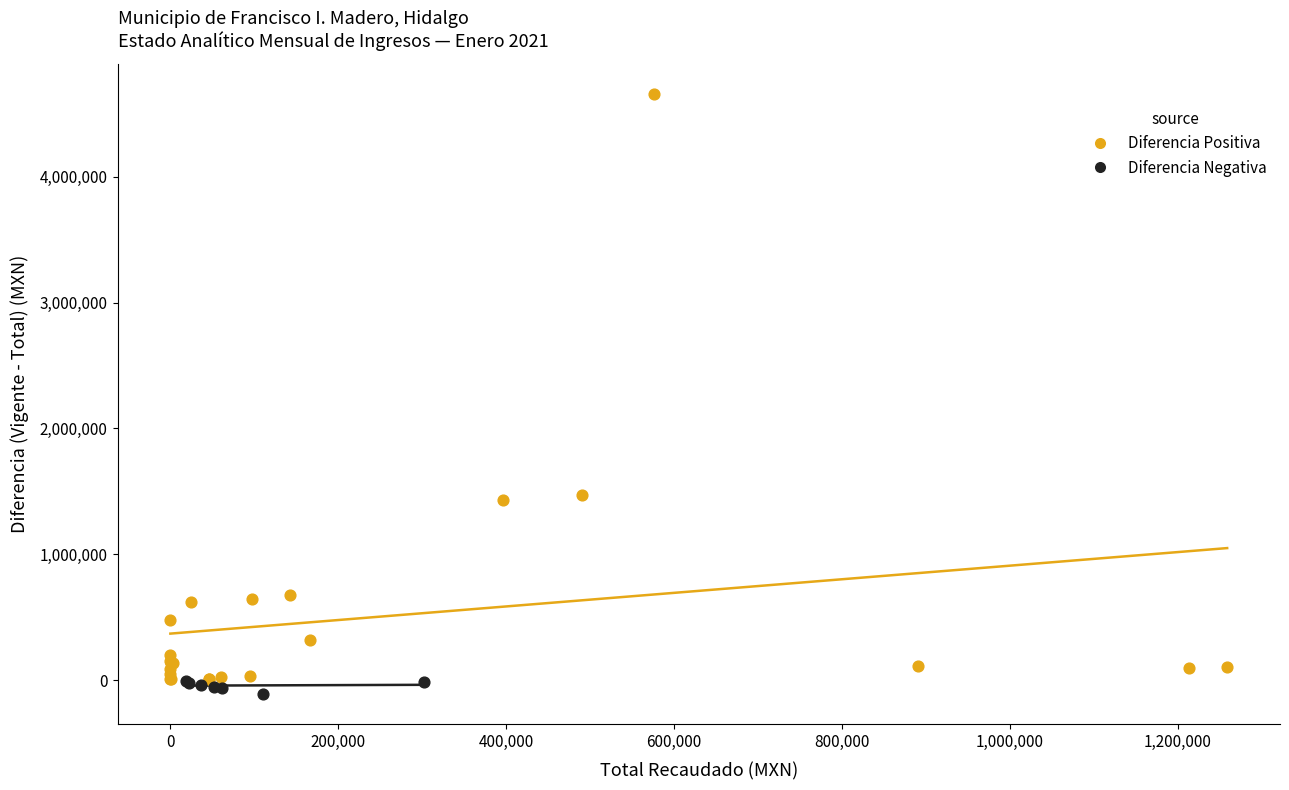

Which series contains the lowest Y value?

Diferencia Negativa